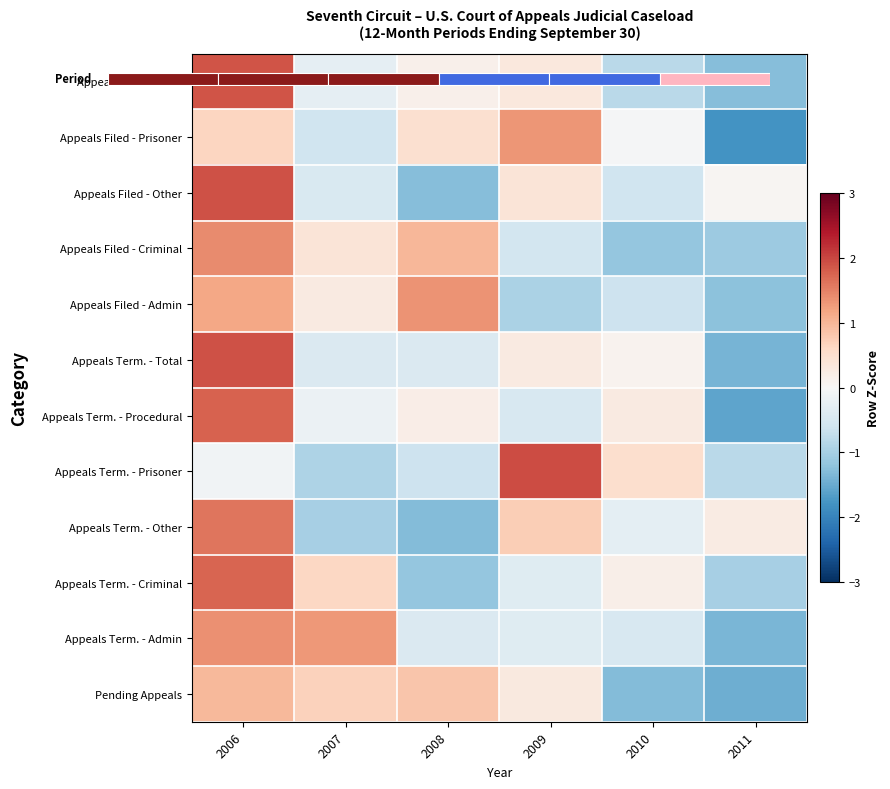

The value of Pending Appeals at 2007 is 1.1. True or false?

False